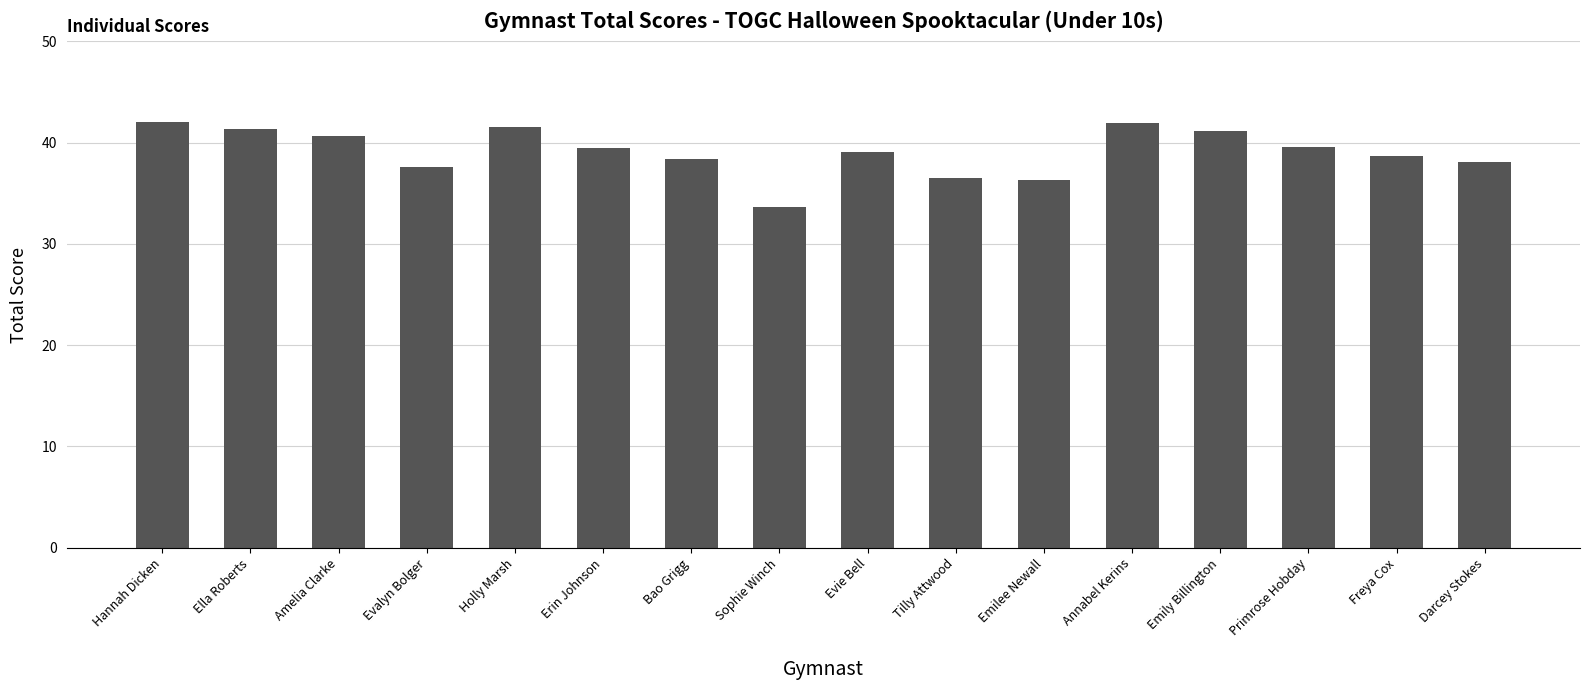

Where does the data first go above 39?

Hannah Dicken